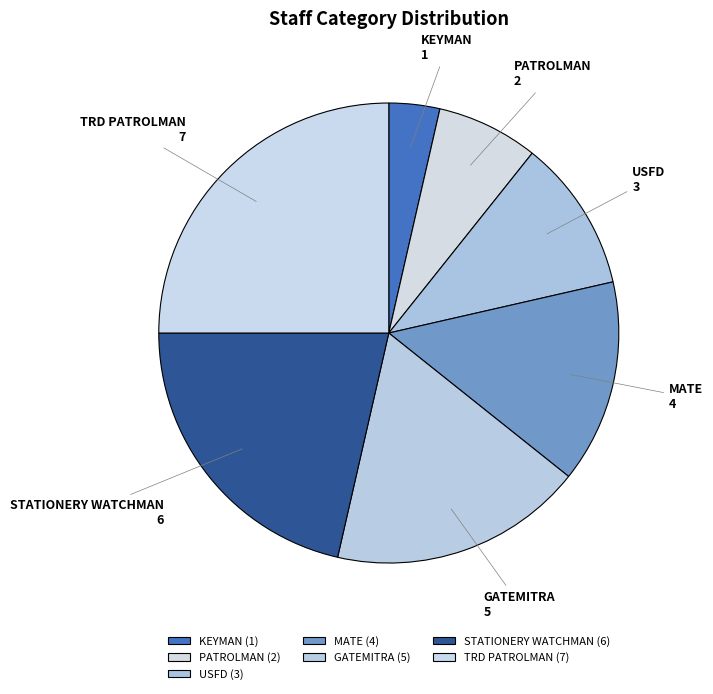

What is the ratio of the value at KEYMAN to the value at USFD?

0.3